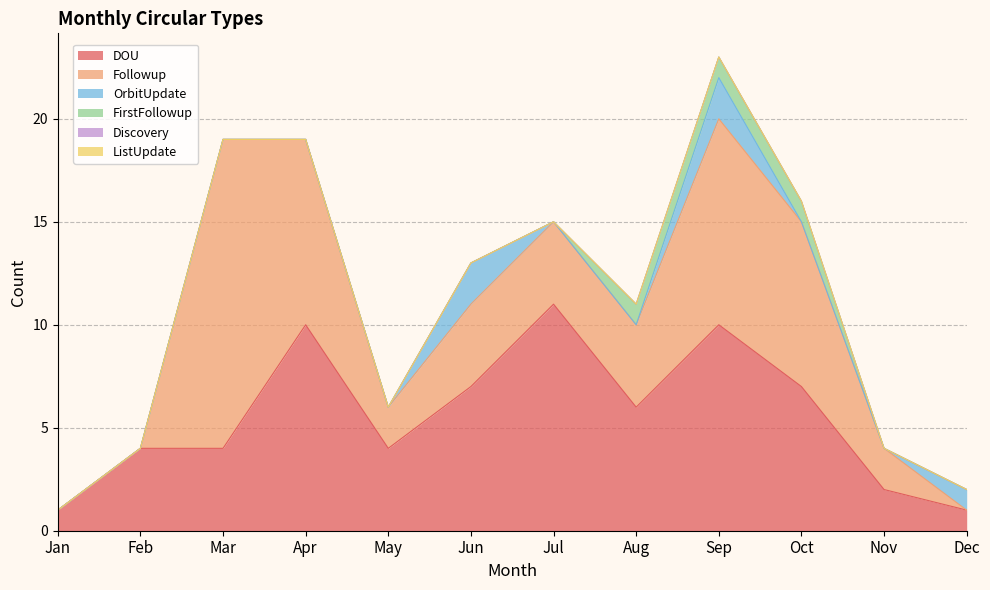

Which category has the lowest value in the DOU series?

Jan